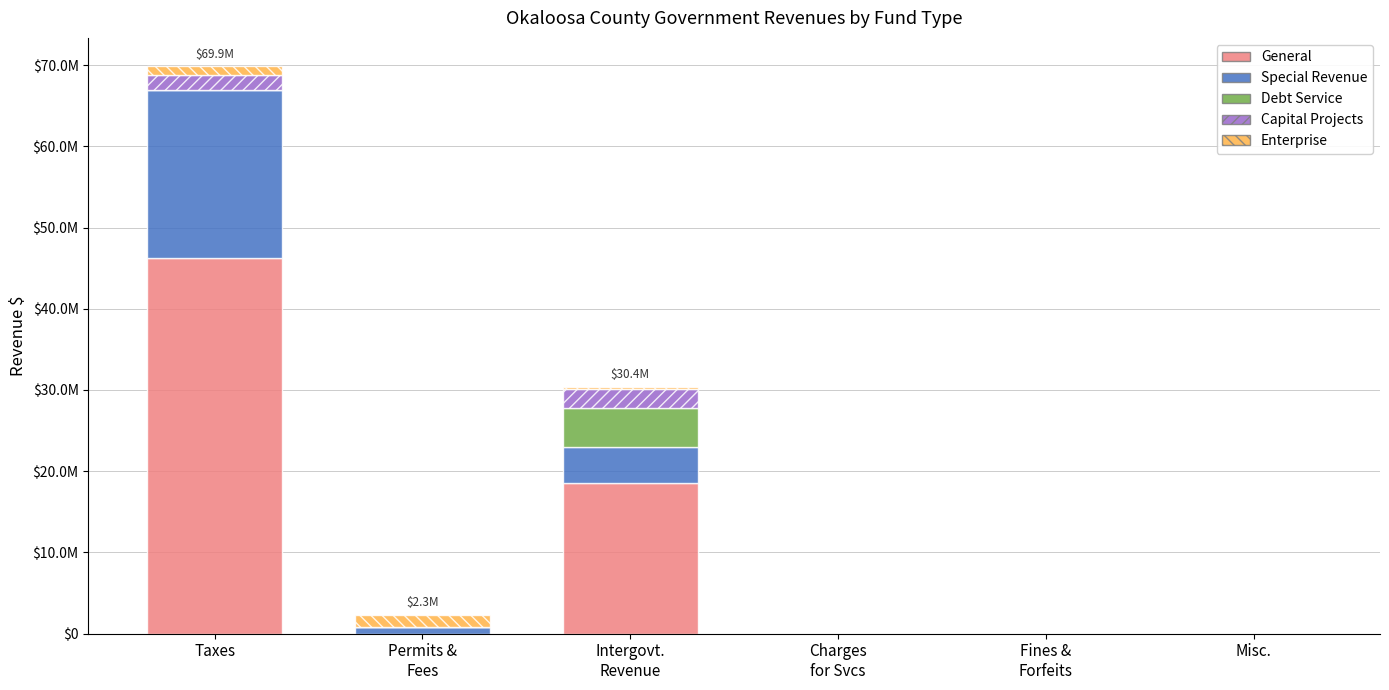

Which series changed the most between Intergovt.
Revenue and Fines &
Forfeits?

General